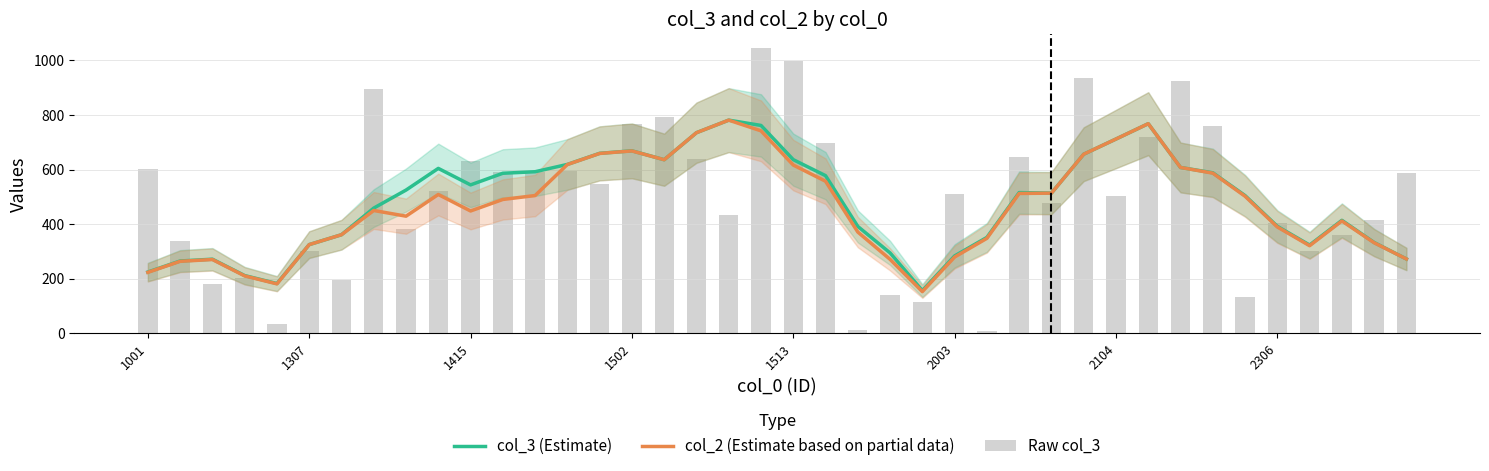

List the series in order of their peak value, lowest first.

col_3 (Estimate), col_2 (Estimate based on partial data), Raw col_3